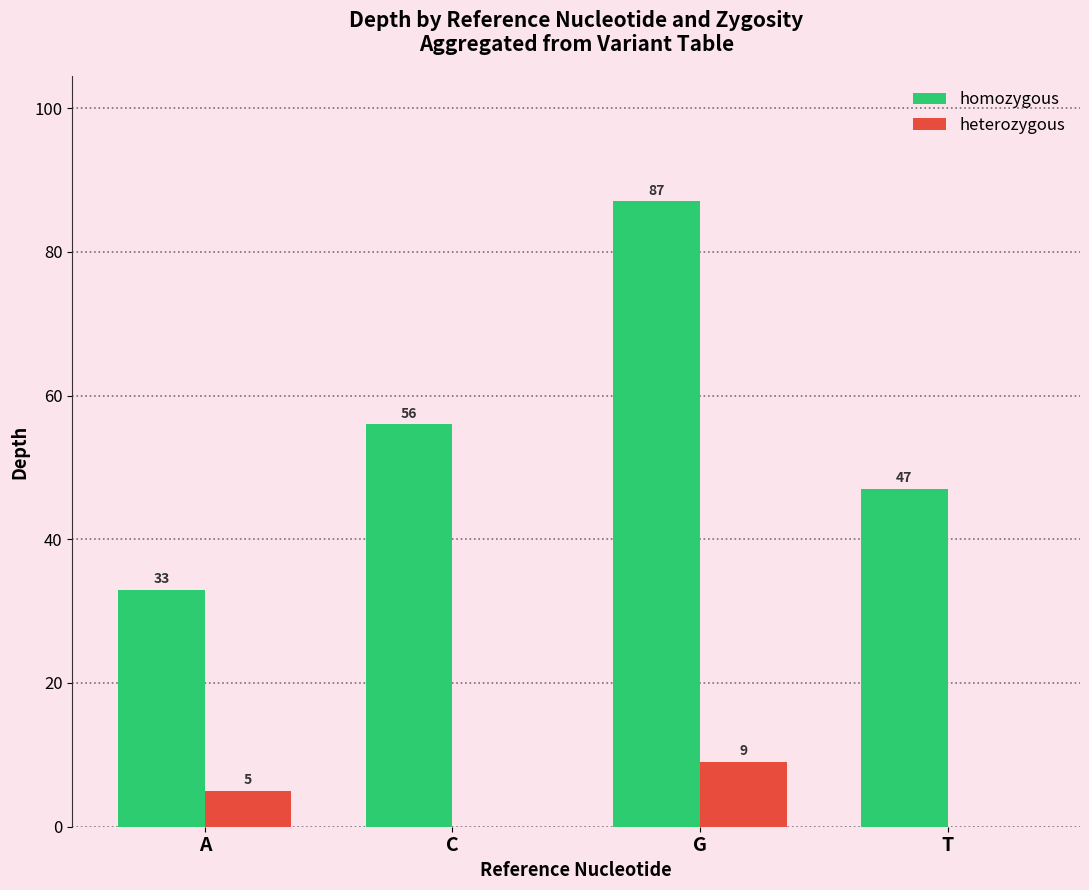

What is the total value across all series at C?

56